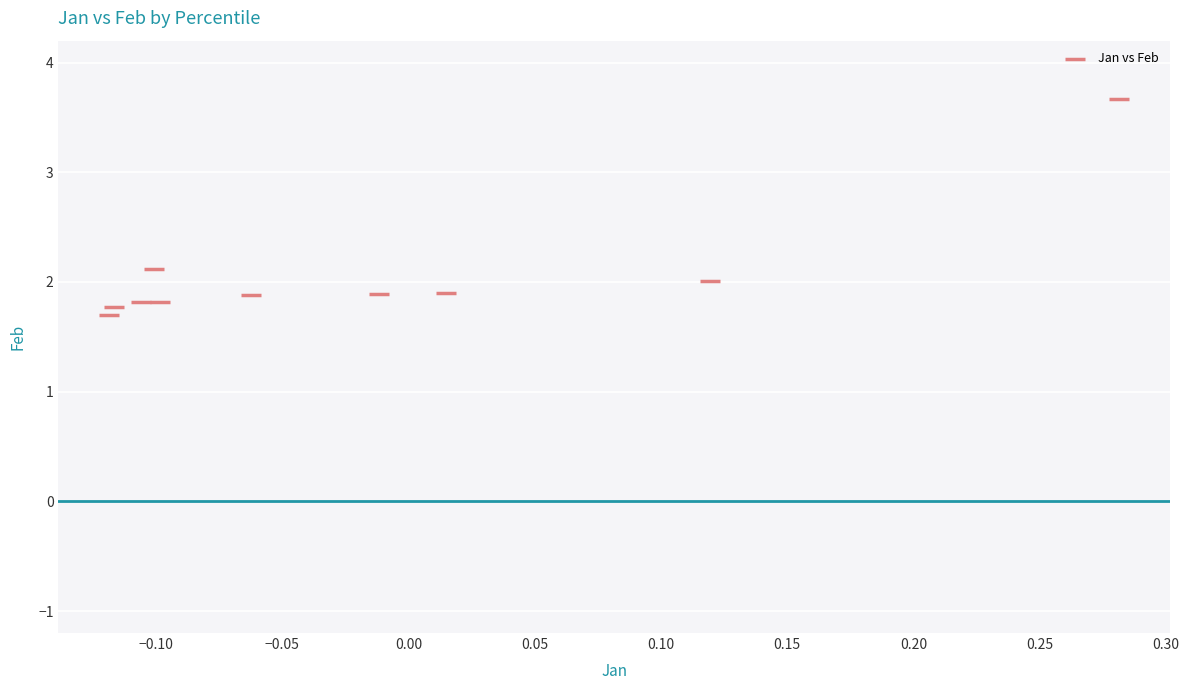

What is the range of Y values (max minus min)?

2.0